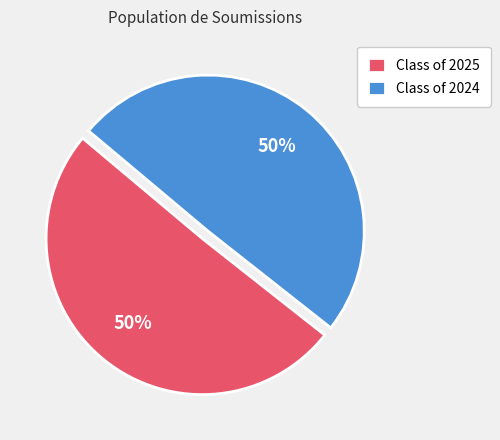

Approximately how many times larger is the value at Class of 2024 compared to Class of 2025?

1.0